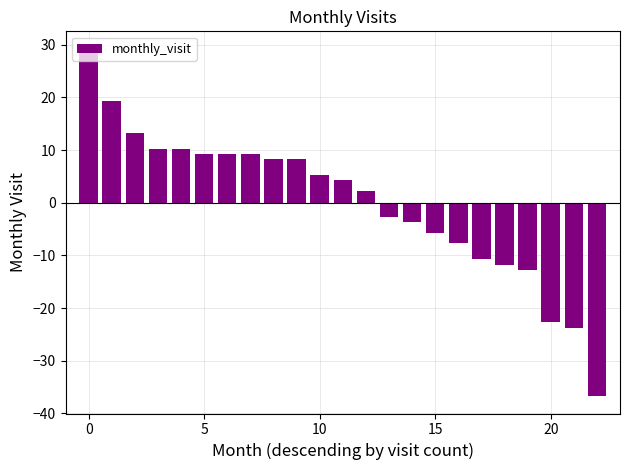

What is the minimum value shown in the chart?

-36.7